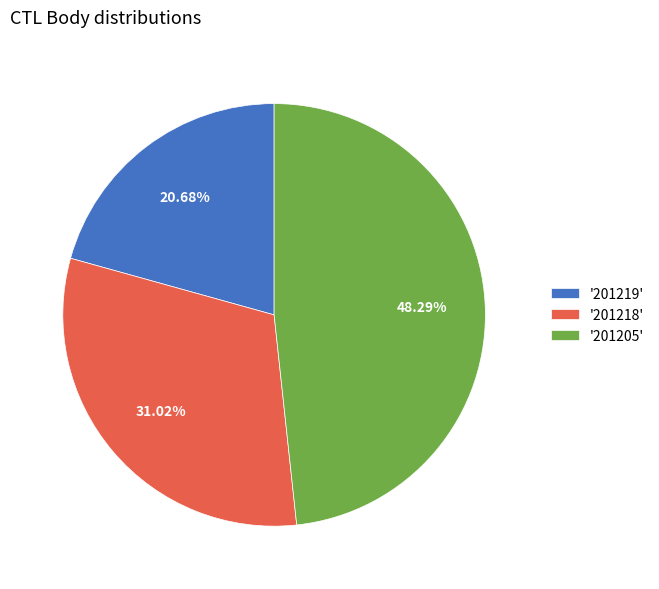

Between '201218' and '201219', which is larger?

'201218'